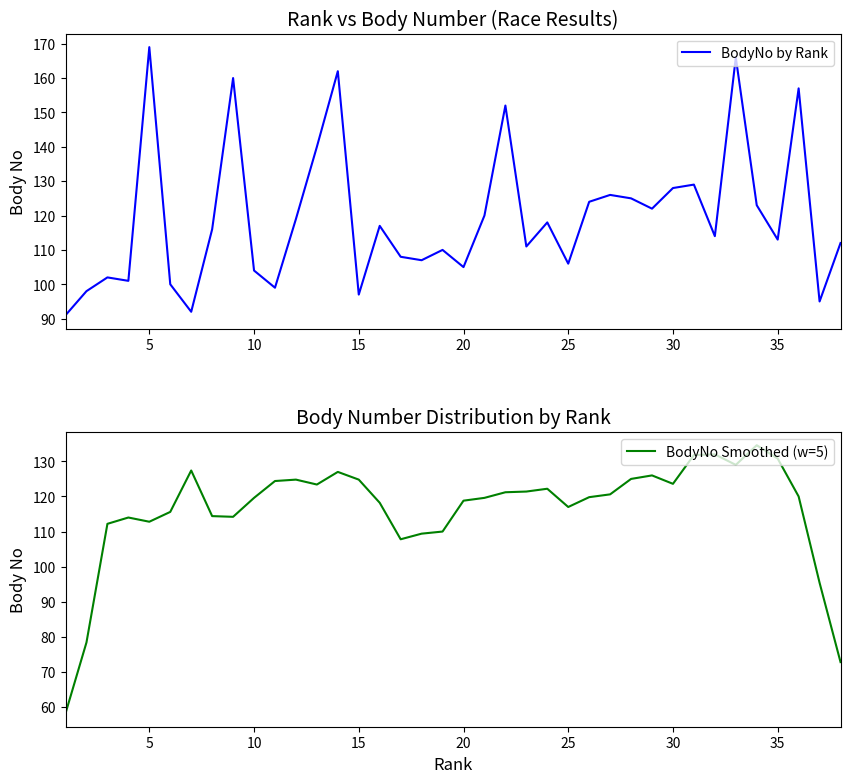

What is the average value of the BodyNo Smoothed (w=5) series?

116.3